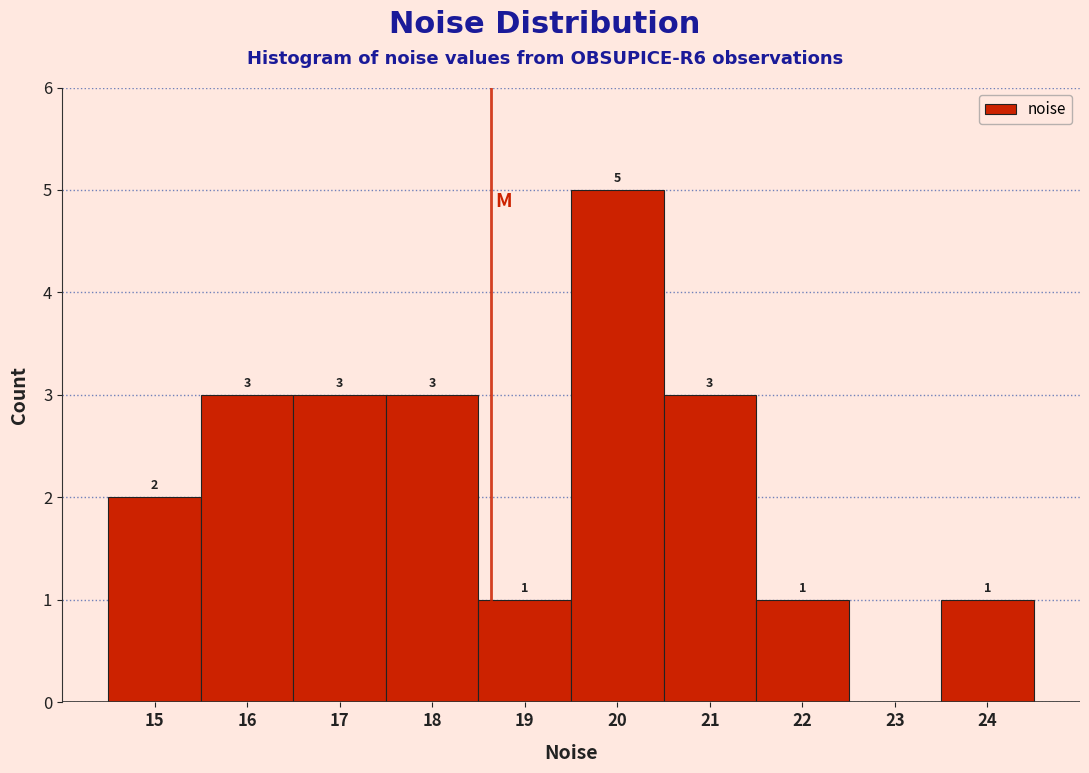

Which range on the x-axis has the tallest bar?

19.5 to 20.5